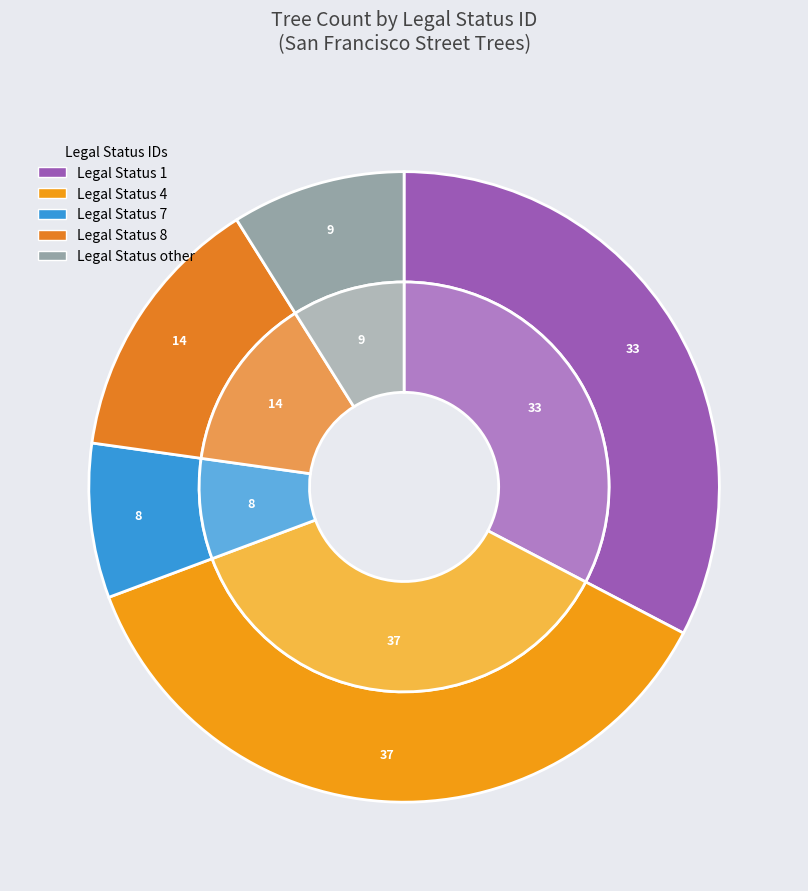

Is it true that 1 is 26% of the pie?

False